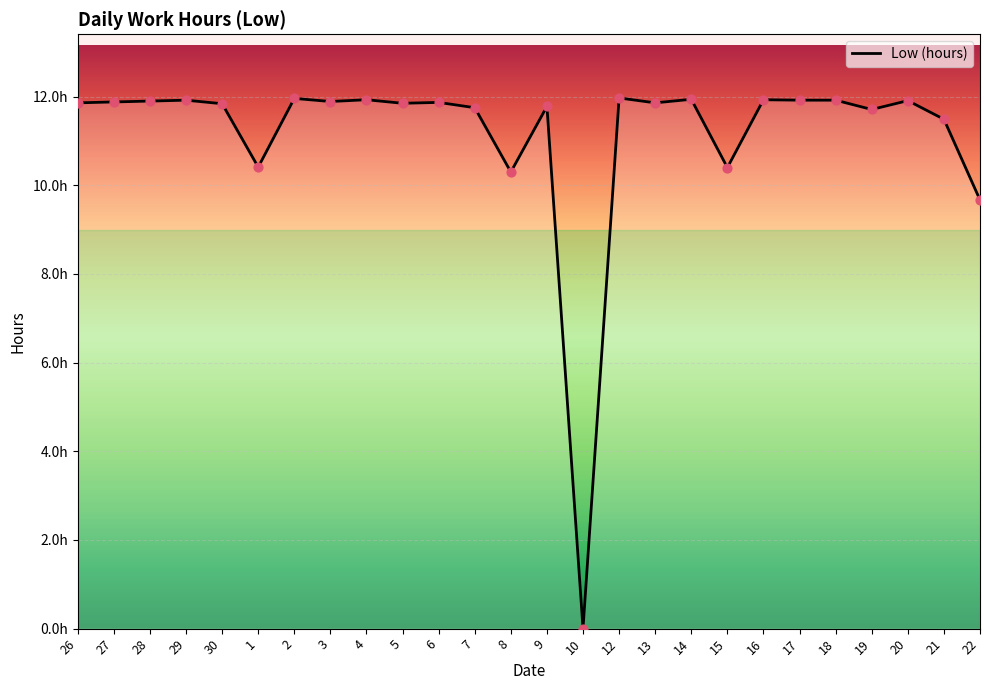

Which has a higher value, 7 or 5?

5